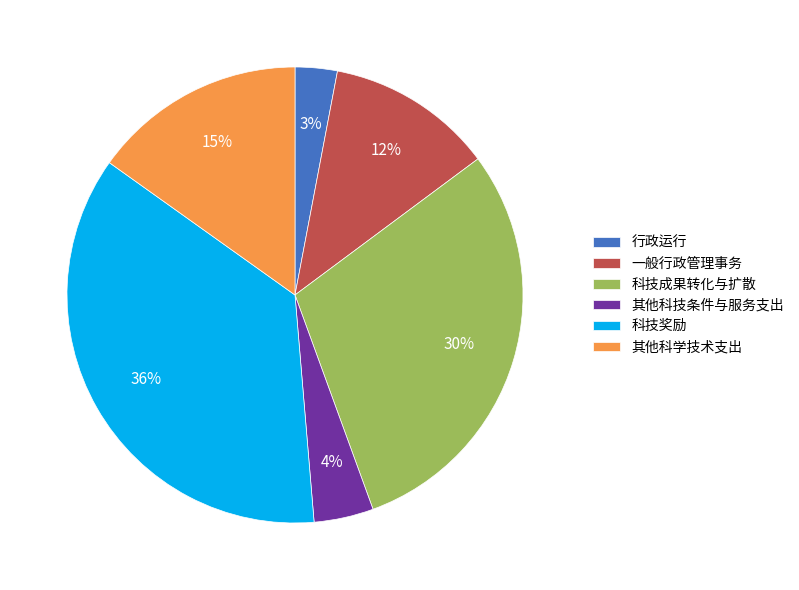

Is it true that 其他科学技术支出 is 15% of the pie?

True